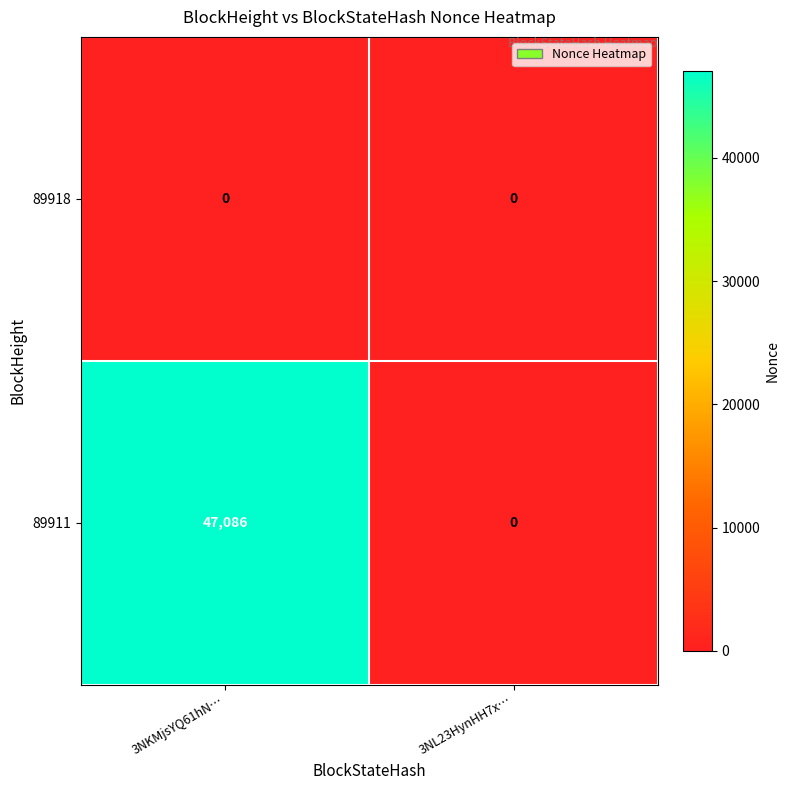

Reading left to right, what are all the values shown in this chart?

89918: 0	0
89911: 47086	0